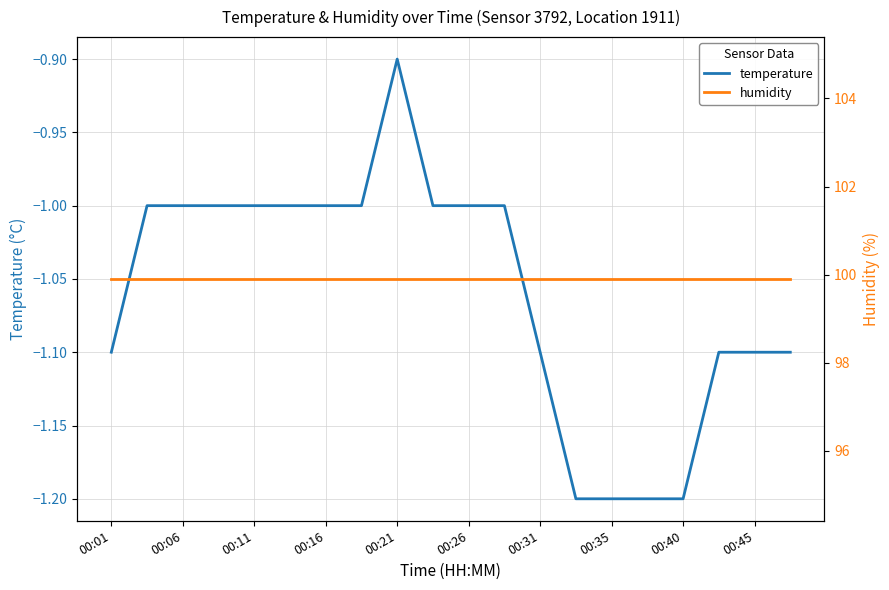

Read the temperature value at 00:31.

-1.1